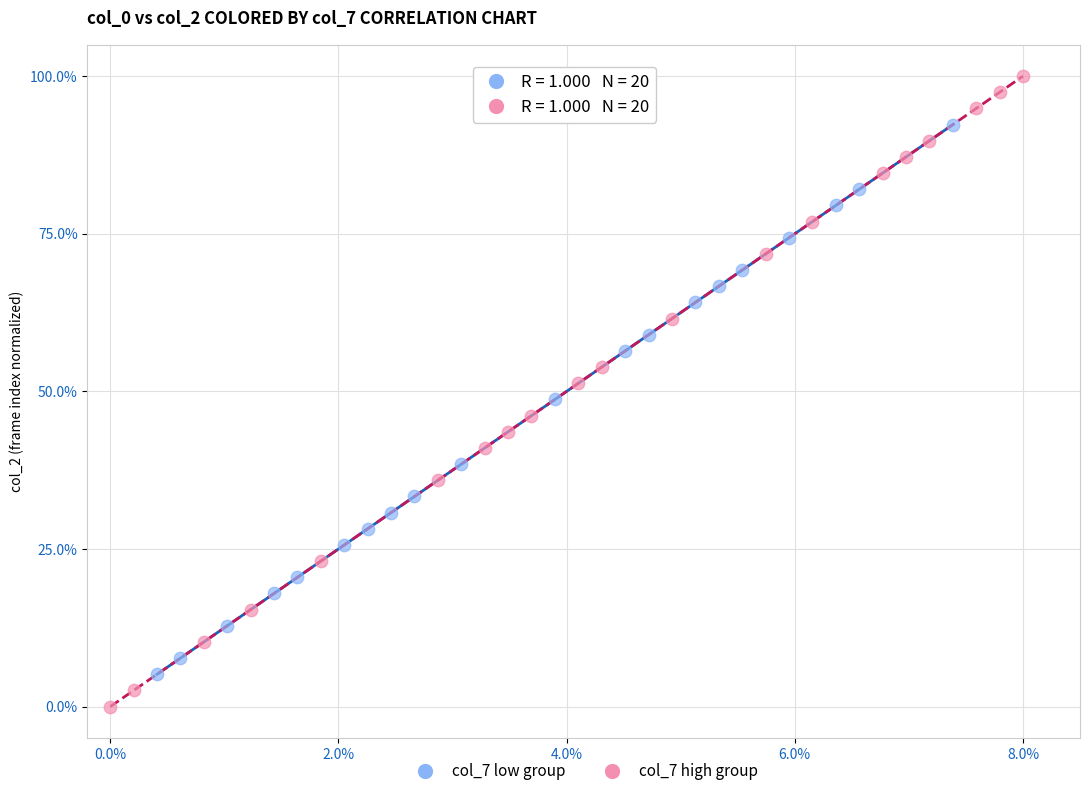

What are all the series names shown in the legend?

col_7 low group, col_7 high group